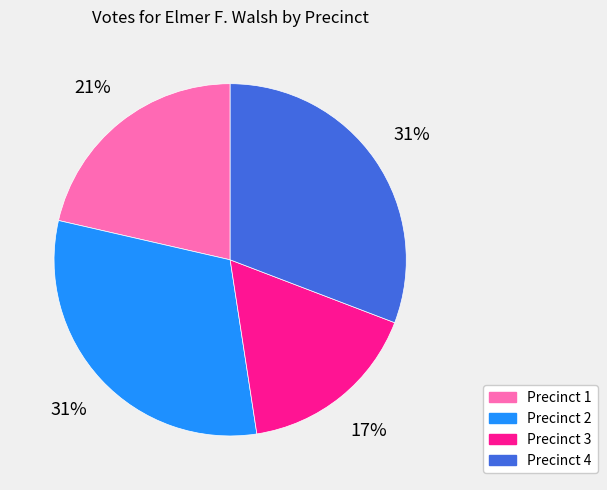

To the nearest percent, what is the combined percentage of Precinct 3 and Precinct 4?

48%